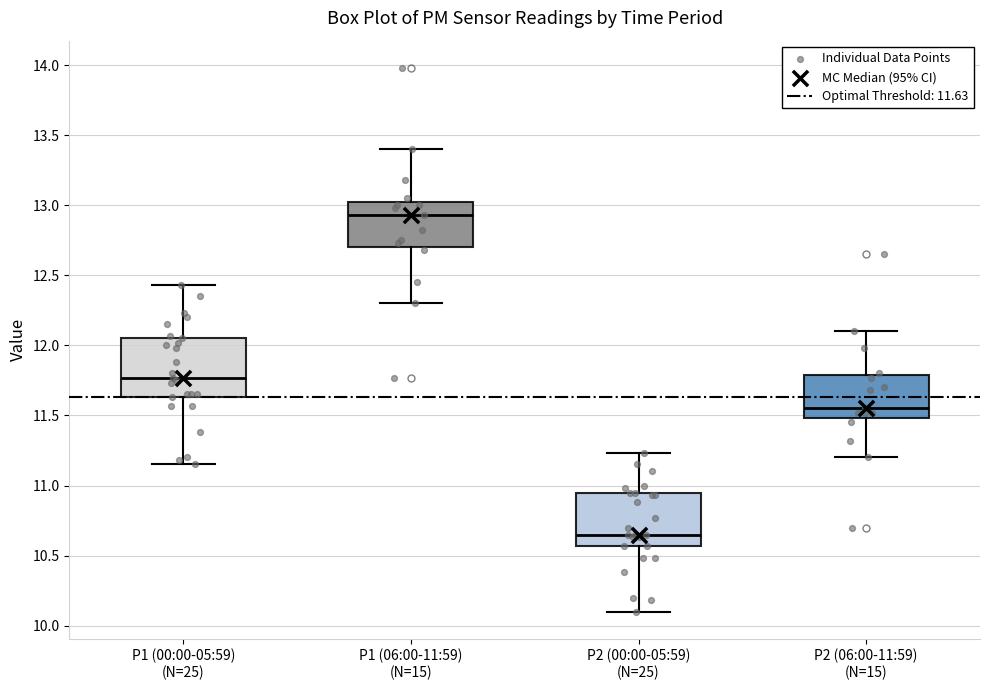

Reading left to right, transcribe this box plot: for each box, give where its median line is, the range the box spans, and where its two whiskers end, as read against the y-axis. The values are not printed on the chart, so give them approximately, as read against the axis.

P1 (00:00-05:59) (N=25): median 11.75, box 11.65 to 12.05, whiskers 11.15 to 12.45
P1 (06:00-11:59) (N=15): median 12.95, box 12.70 to 13.05, whiskers 12.30 to 13.40
P2 (00:00-05:59) (N=25): median 10.65, box 10.55 to 10.95, whiskers 10.10 to 11.25
P2 (06:00-11:59) (N=15): median 11.55, box 11.50 to 11.80, whiskers 11.20 to 12.10